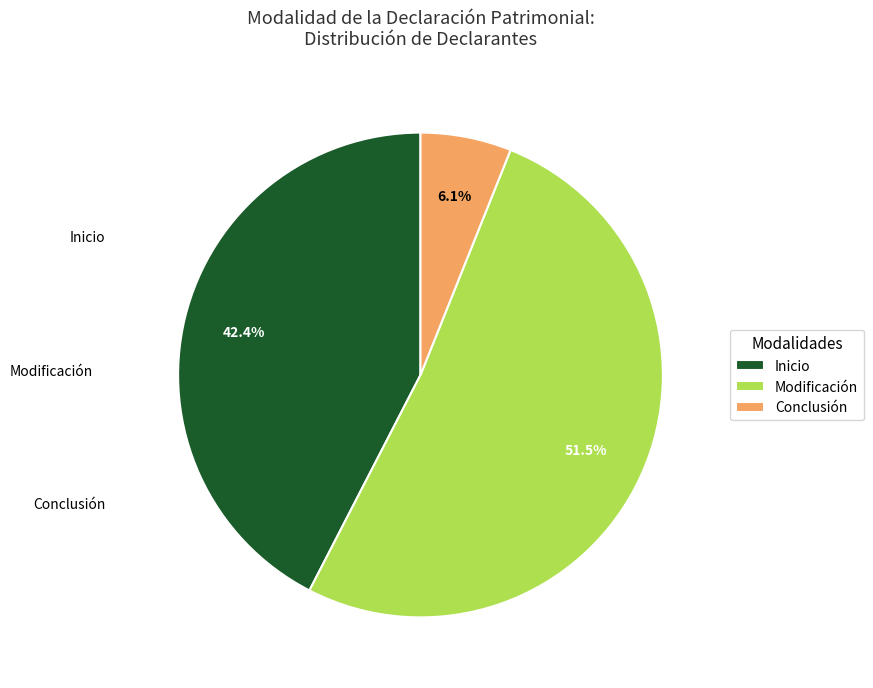

Rank the categories by value from highest to lowest.

Modificación, Inicio, Conclusión